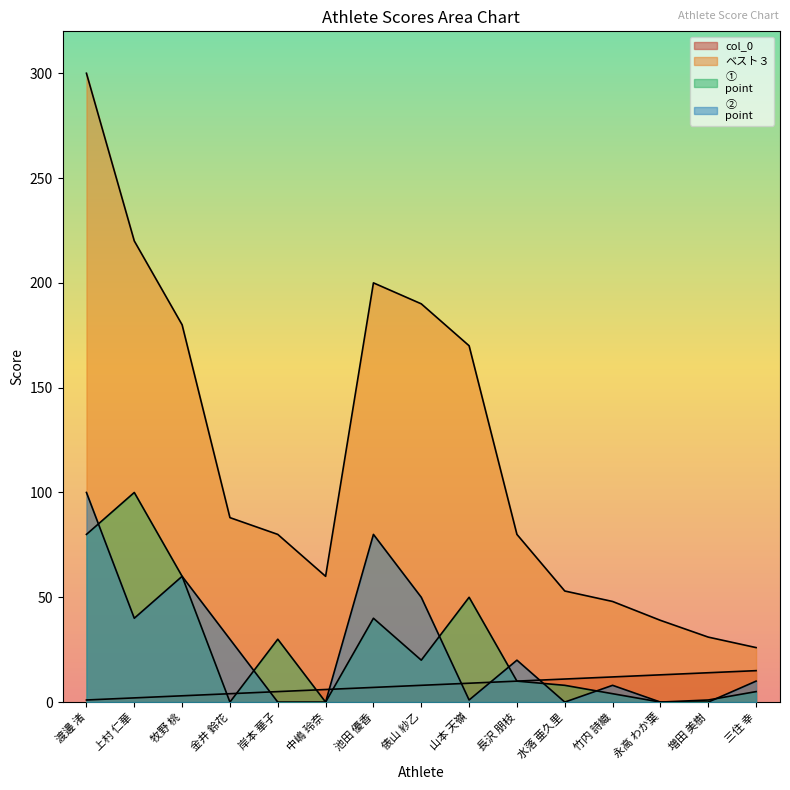

True or false: ②
point has a value of 30 at 金井 鈴花.

True